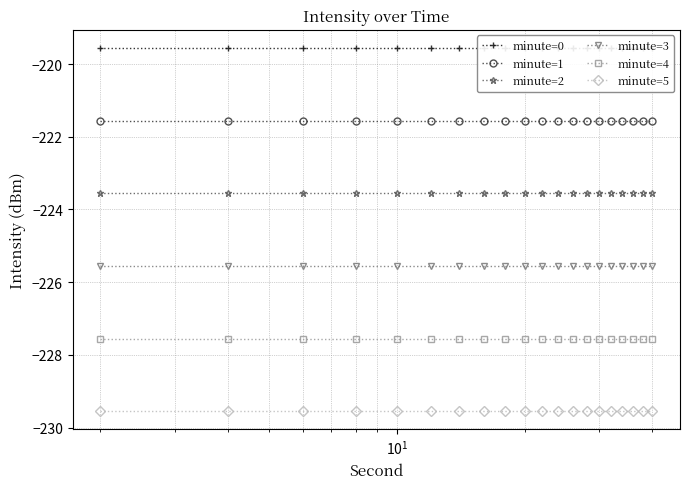

Does the chart have visible grid lines?

Yes